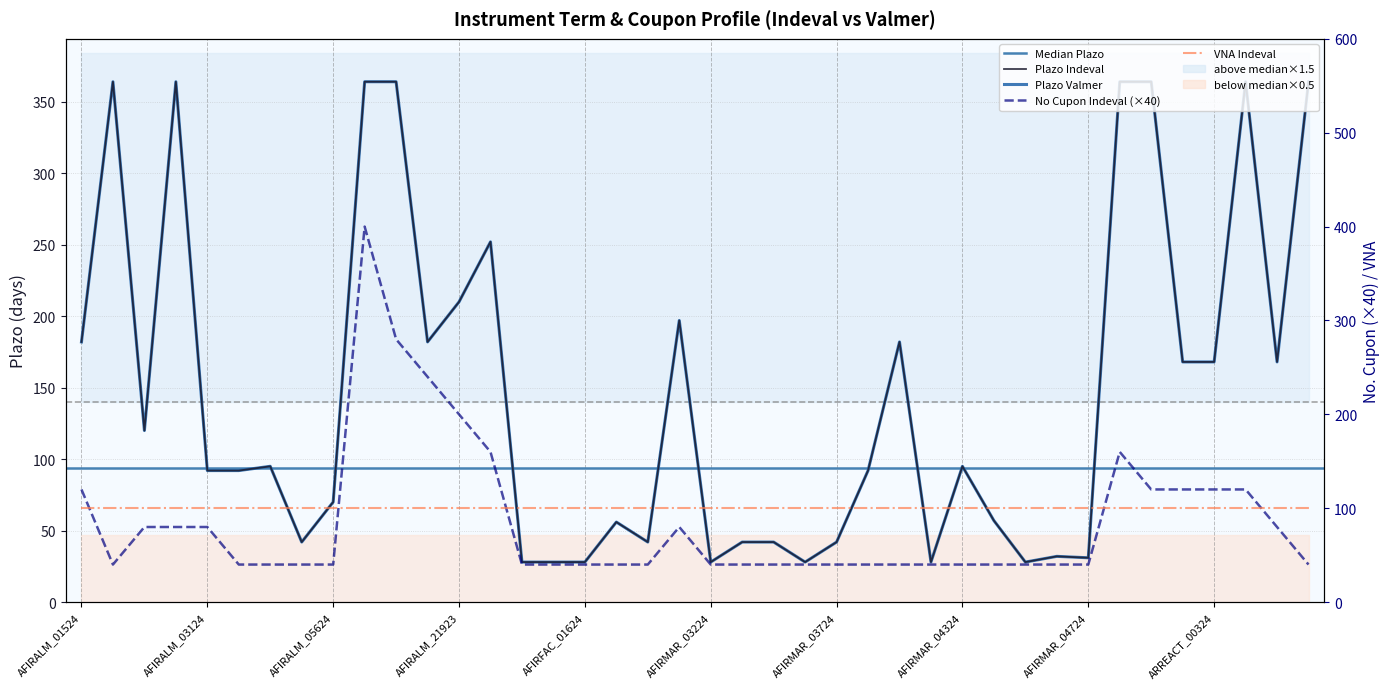

How many values in the Plazo Valmer series exceed 95?

18